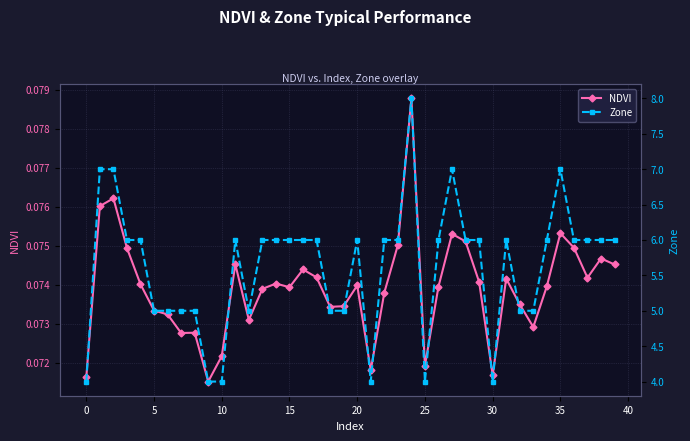

Is the value of NDVI at 20 greater than the value of Zone at 31?

No